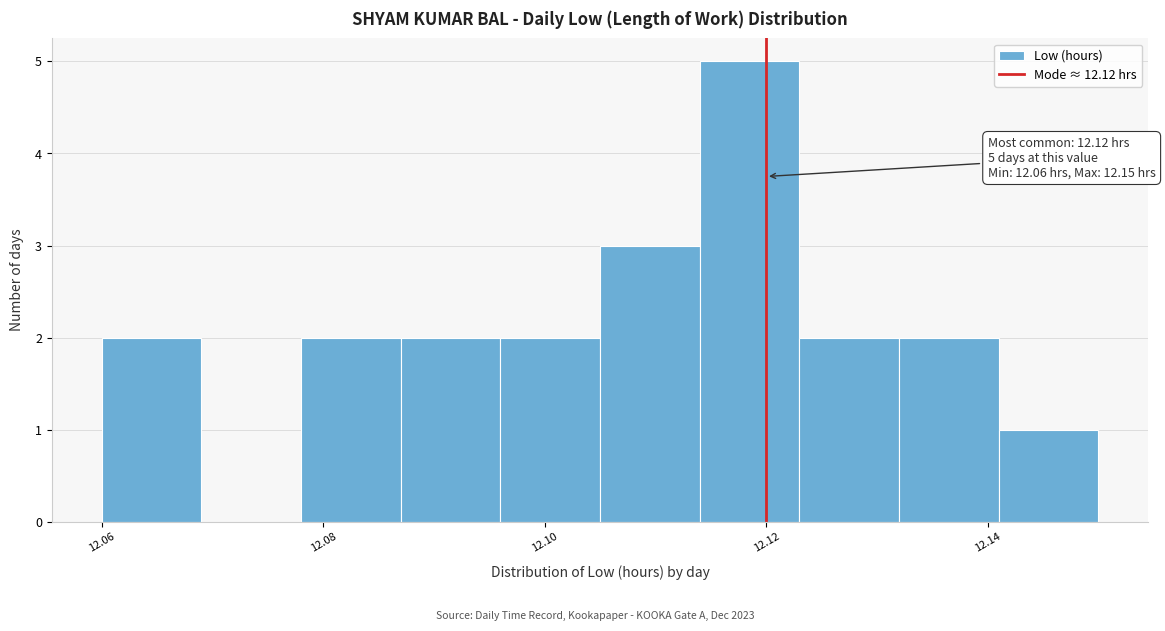

Which range on the x-axis has the tallest bar?

12.114 to 12.123